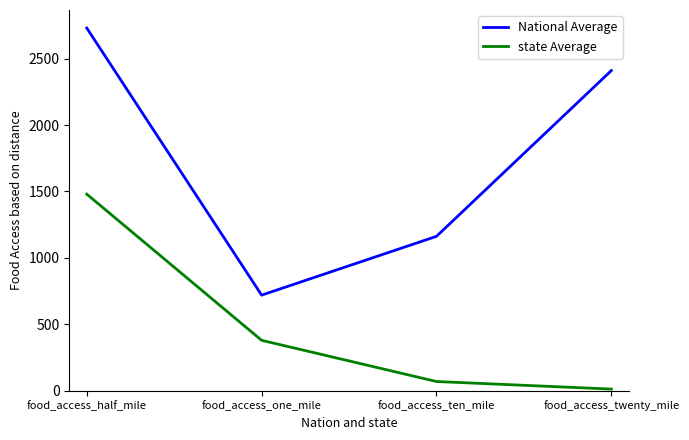

The National Average series shows 335.3 at food_access_one_mile. True or false?

False